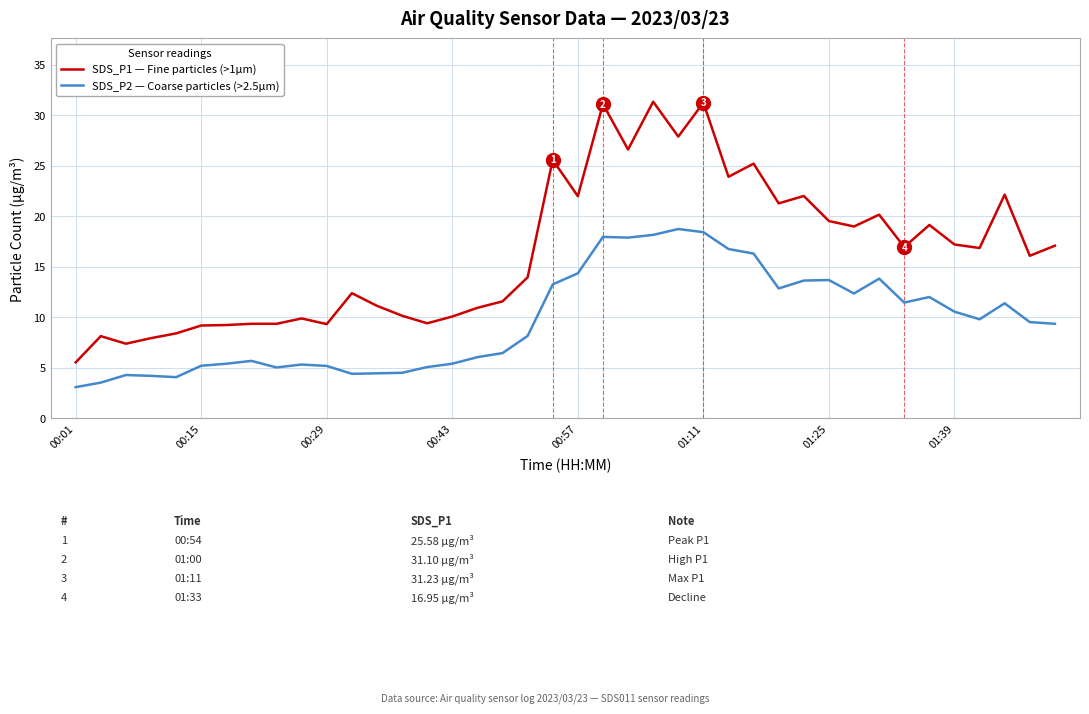

How many series are shown in this chart?

2